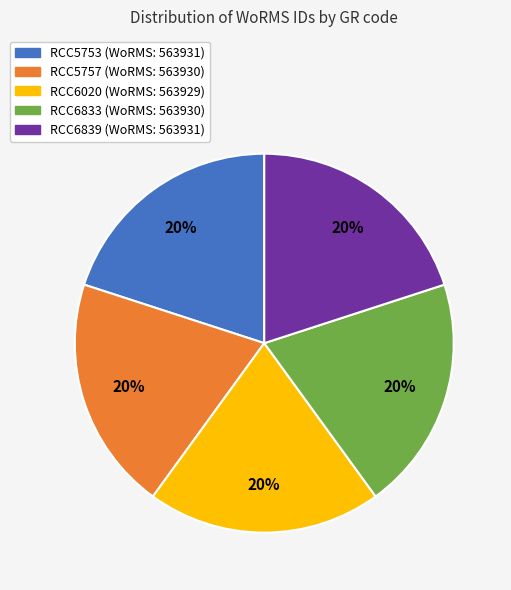

Approximately how many times larger is the value at RCC6839 compared to RCC5757?

1.0